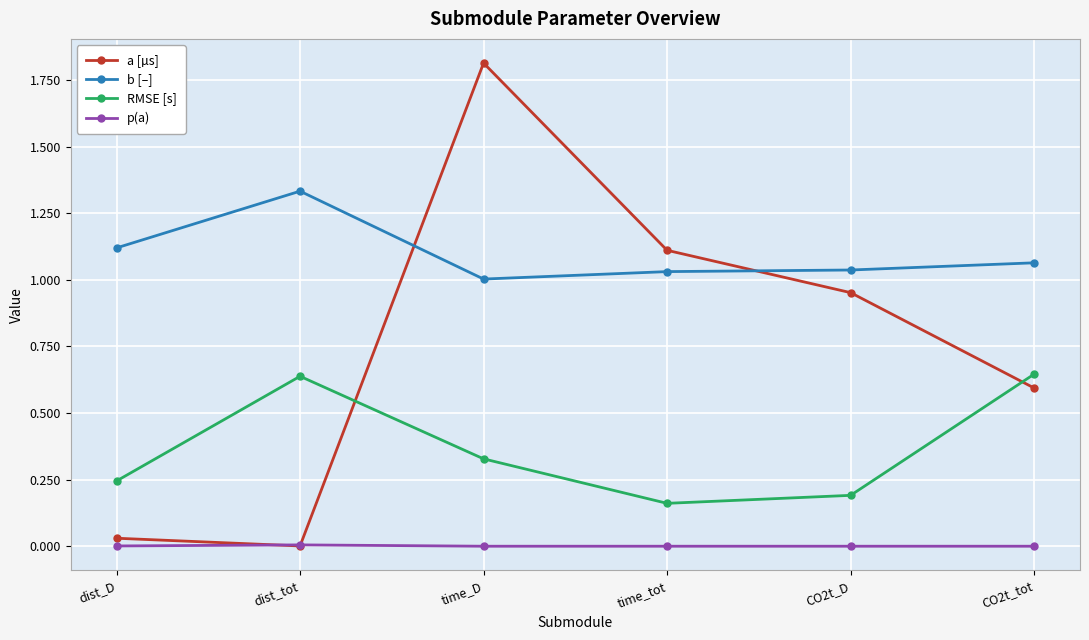

Which series has the largest range (max minus min)?

a [µs]